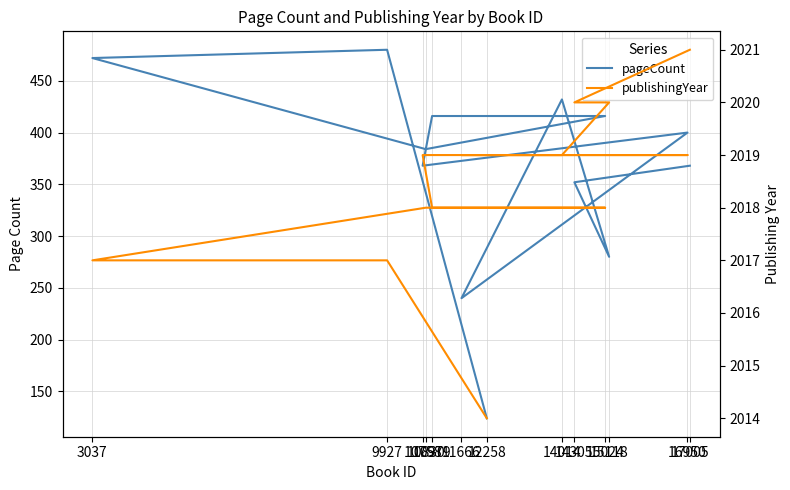

What is the average value of the publishingYear series?

2018